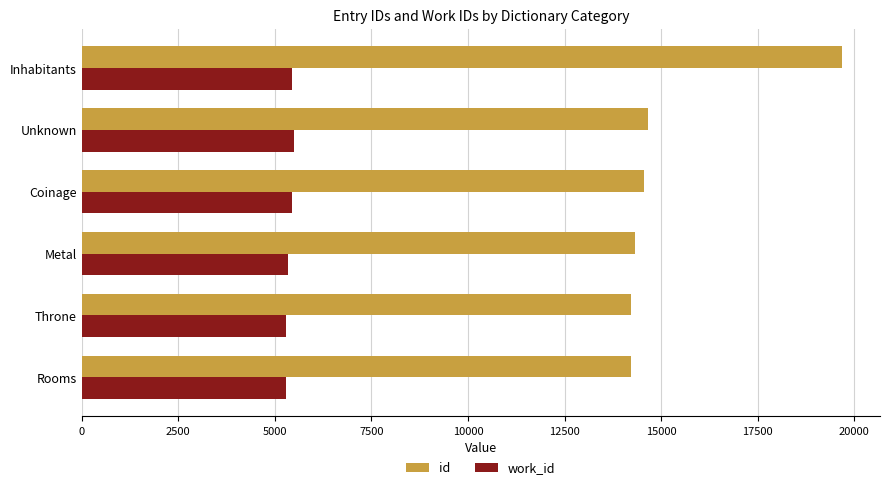

At how many categories does at least one series exceed 12540?

6